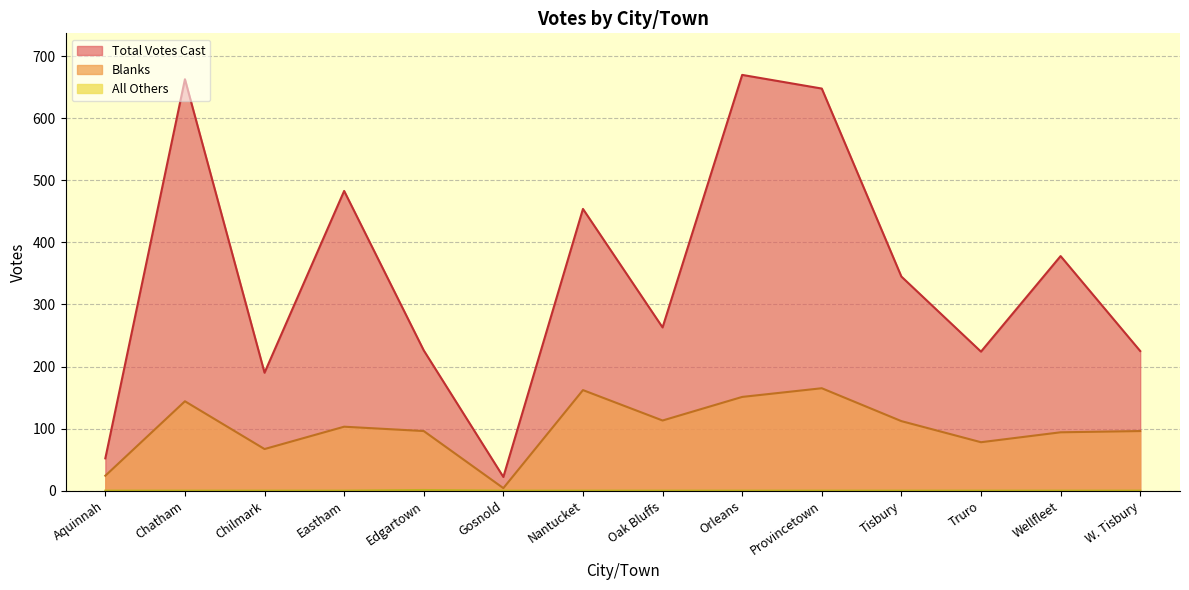

How many interior local valleys does the Blanks series have?

4